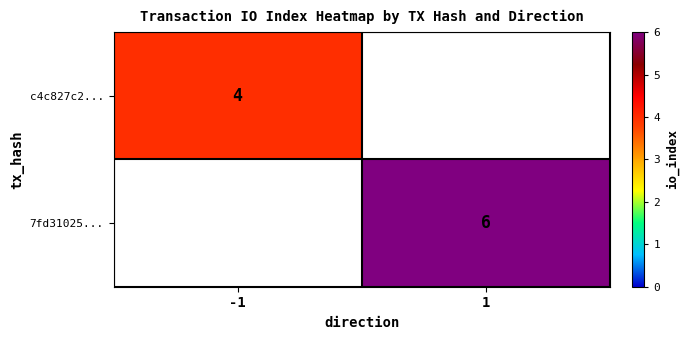

The value of 7fd31025... at 1 is 10. True or false?

False